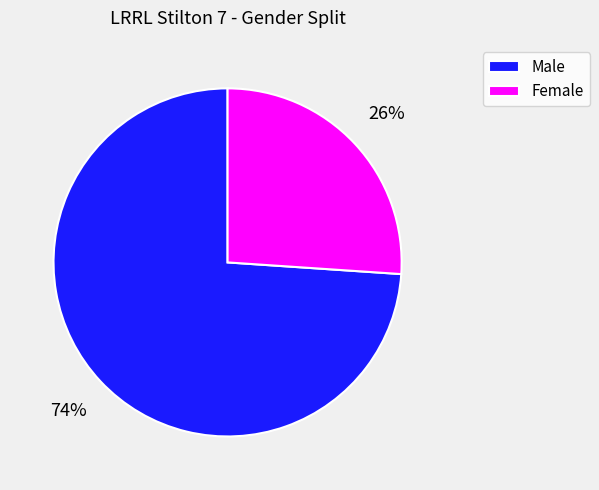

Is there any slice that represents more than half of the pie?

Yes